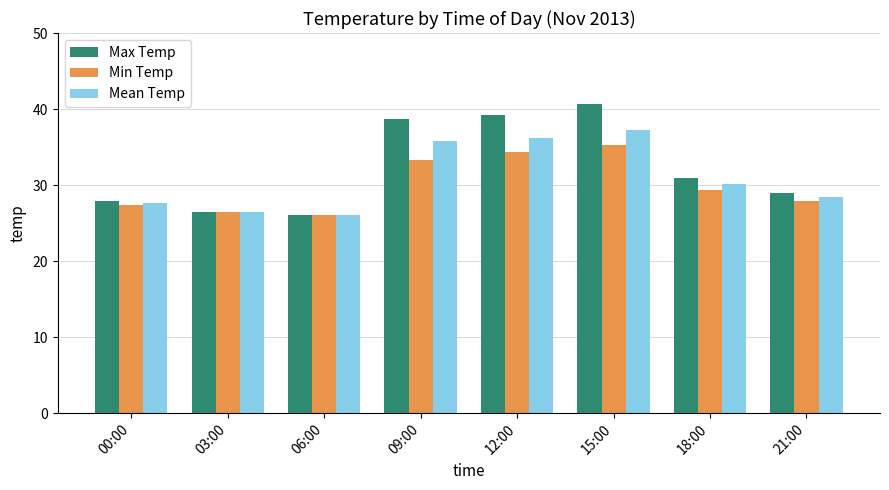

What is the label of the 6th bar from the left?

15:00